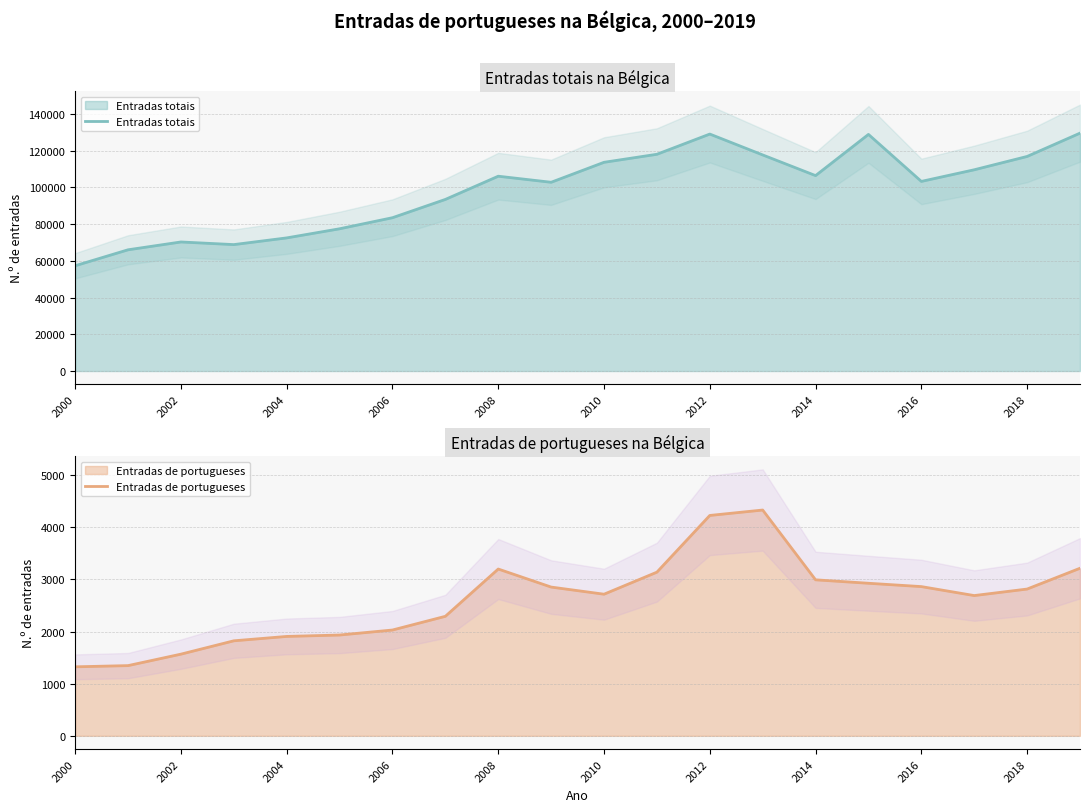

Which series has the largest total across all categories?

Entradas totais